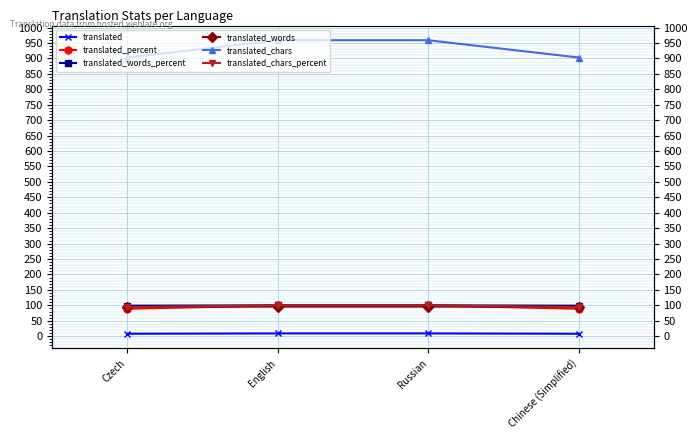

What is the label of the 2nd point from the left?

English